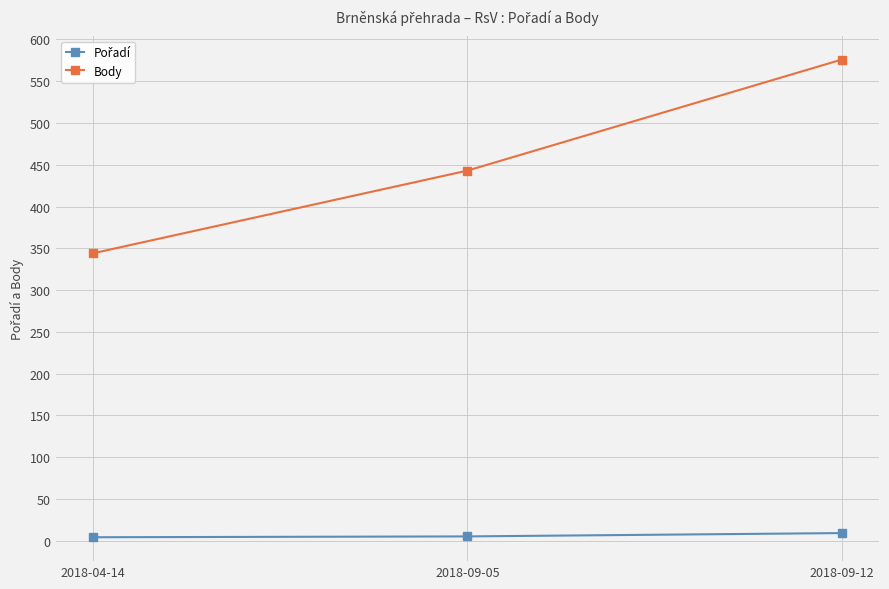

Count the number of categories in the chart.

3